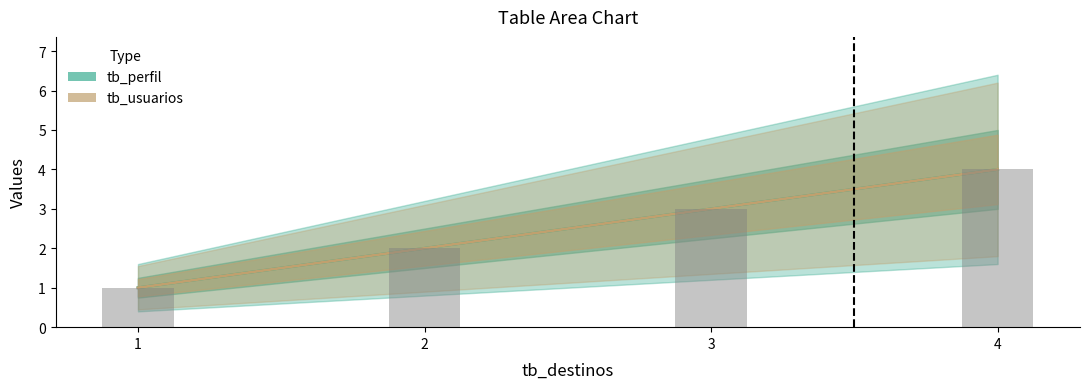

How many data points in tb_perfil are above 3?

1